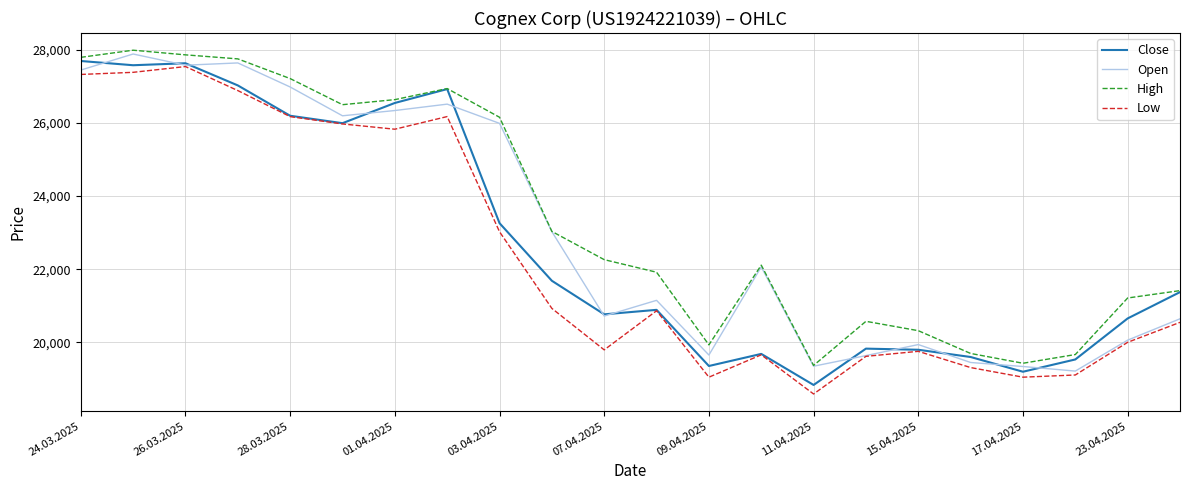

What is the maximum value shown in the chart?

27989